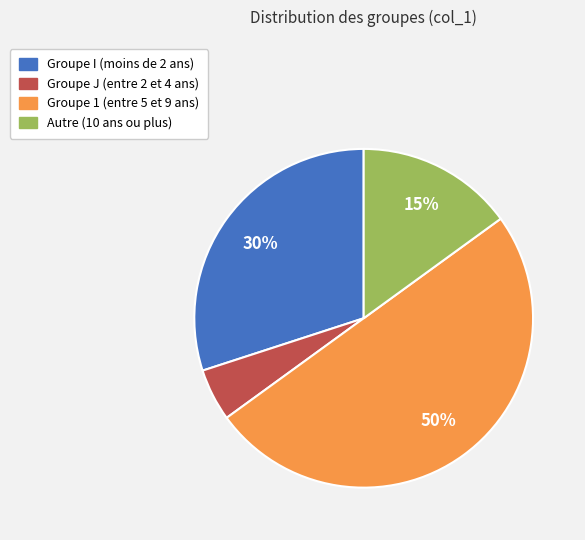

To the nearest percent, what percentage of the pie is Groupe 1 (entre 5 et 9 ans)?

50%